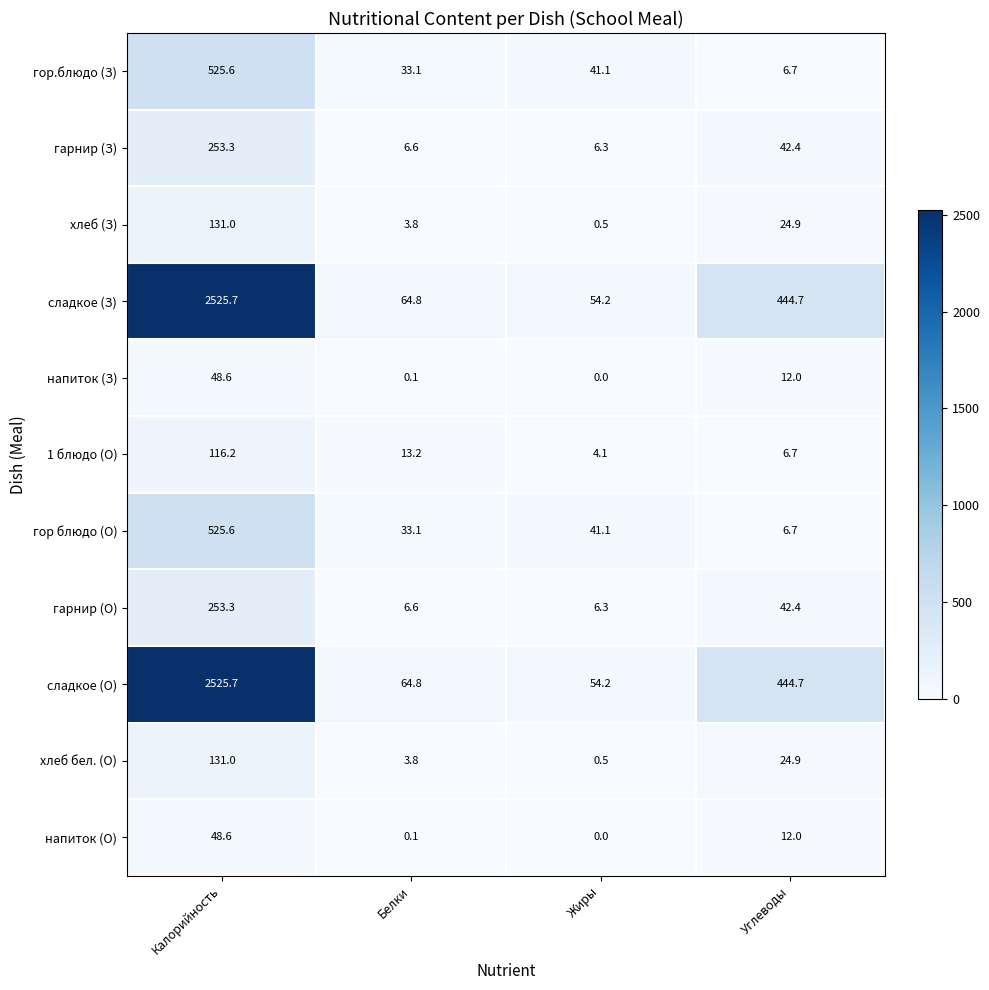

What is the difference between the highest and lowest values at Углеводы?

438.0